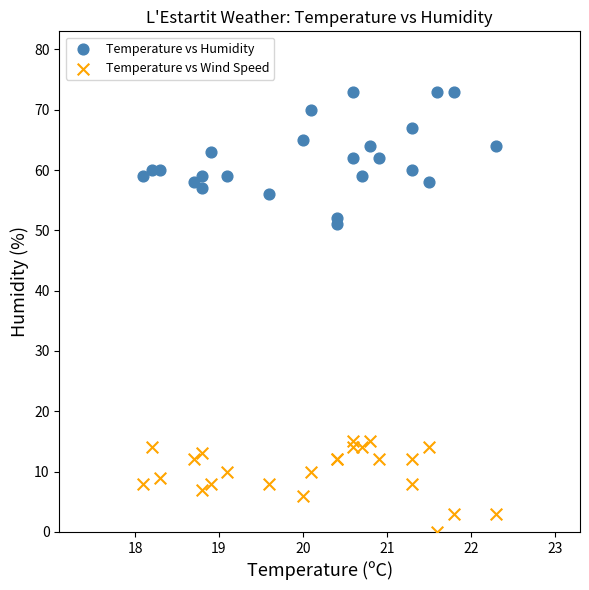

Which series reaches the maximum Y coordinate?

Temperature vs Humidity